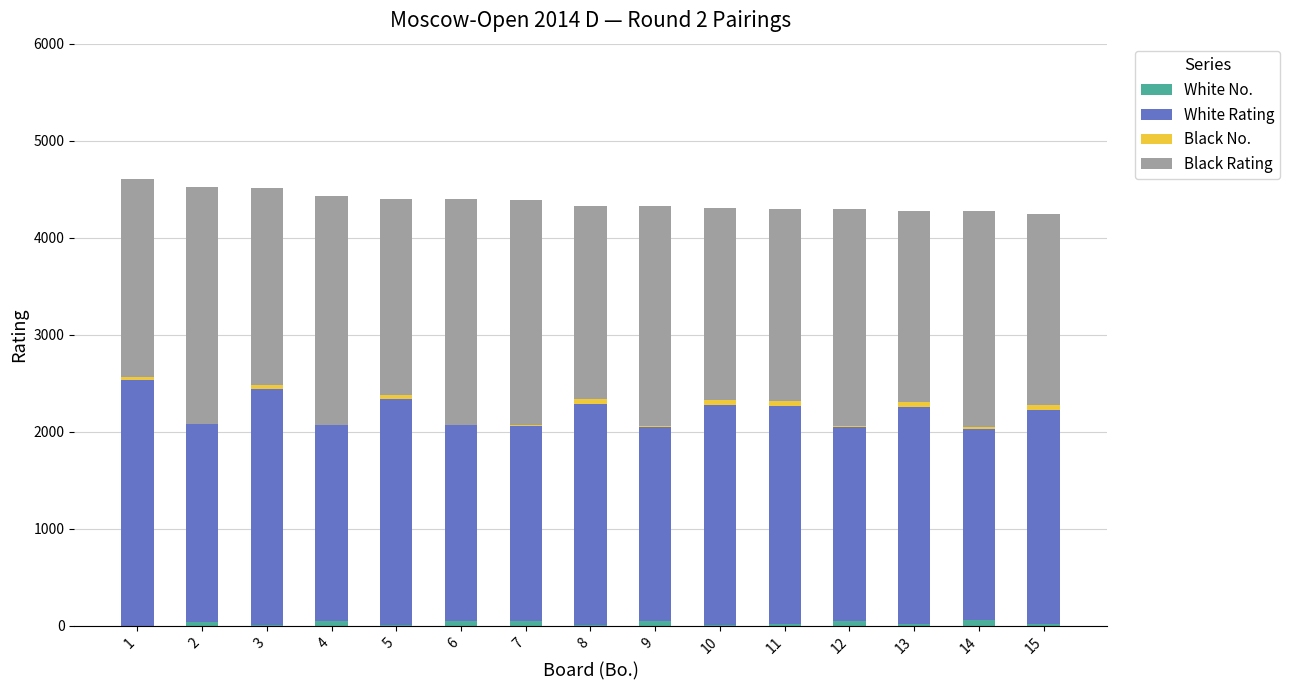

List the labels in order of Black No. value, smallest first.

2, 4, 6, 7, 9, 12, 14, 1, 3, 5, 8, 10, 11, 13, 15